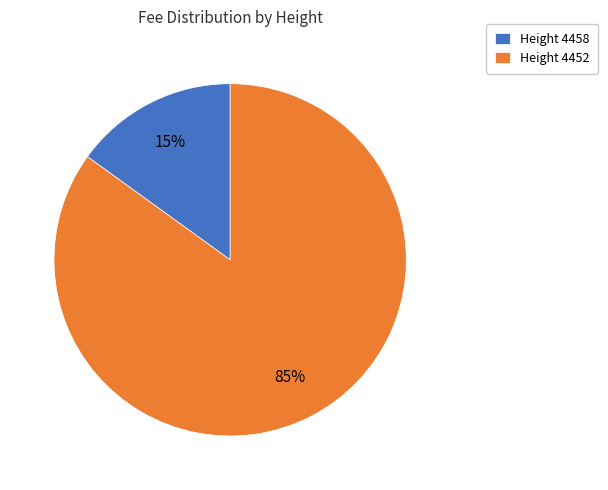

How many slices are in this pie chart?

2